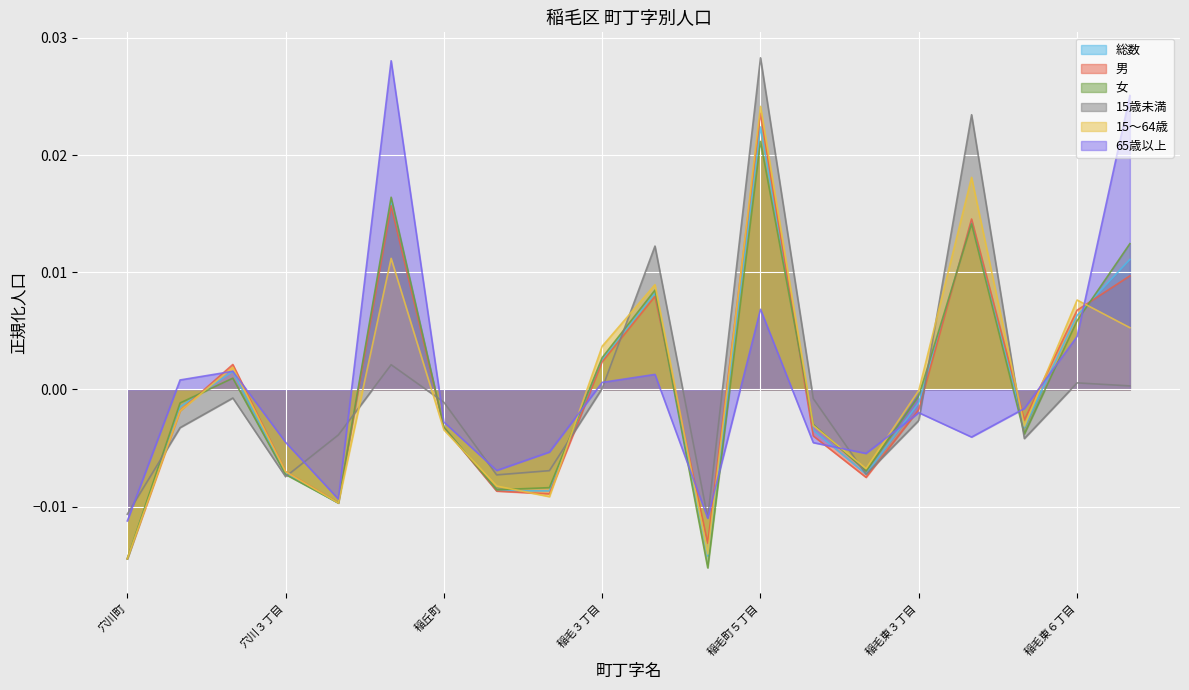

Which series has the widest spread of values?

65歳以上